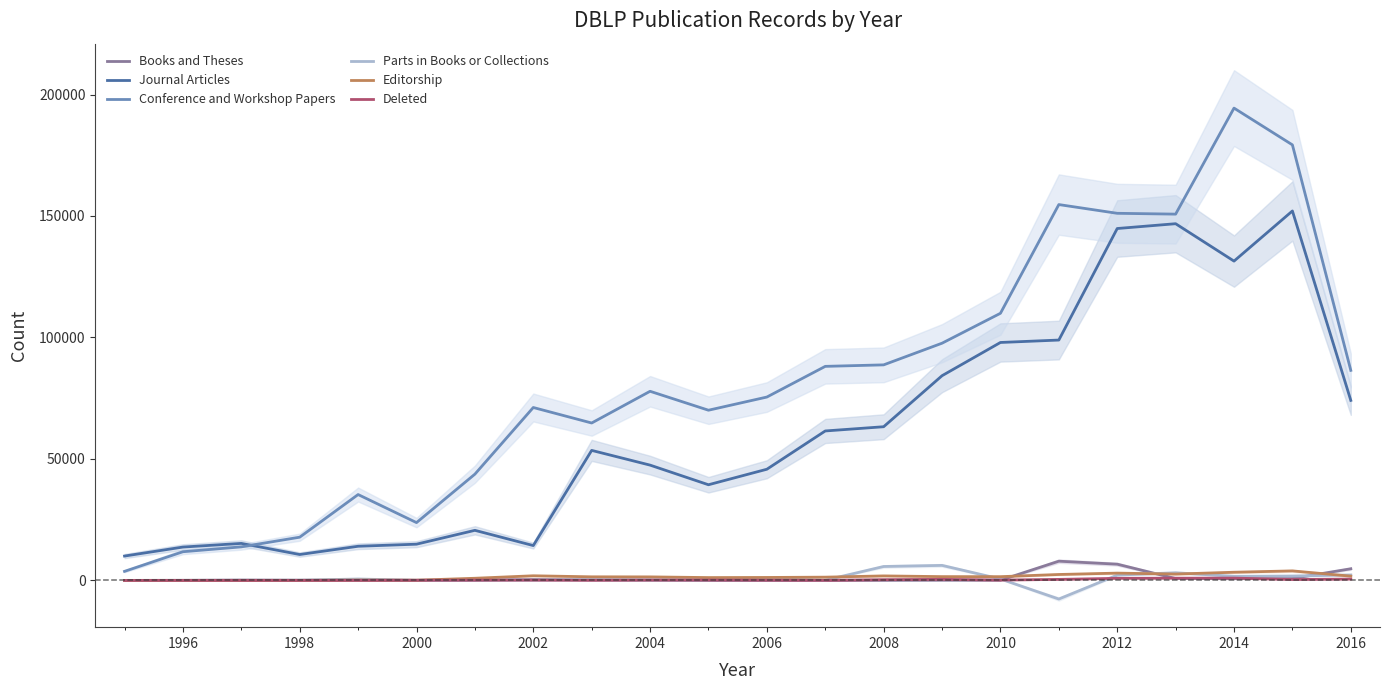

How many interior local peaks does the Journal Articles series have?

5